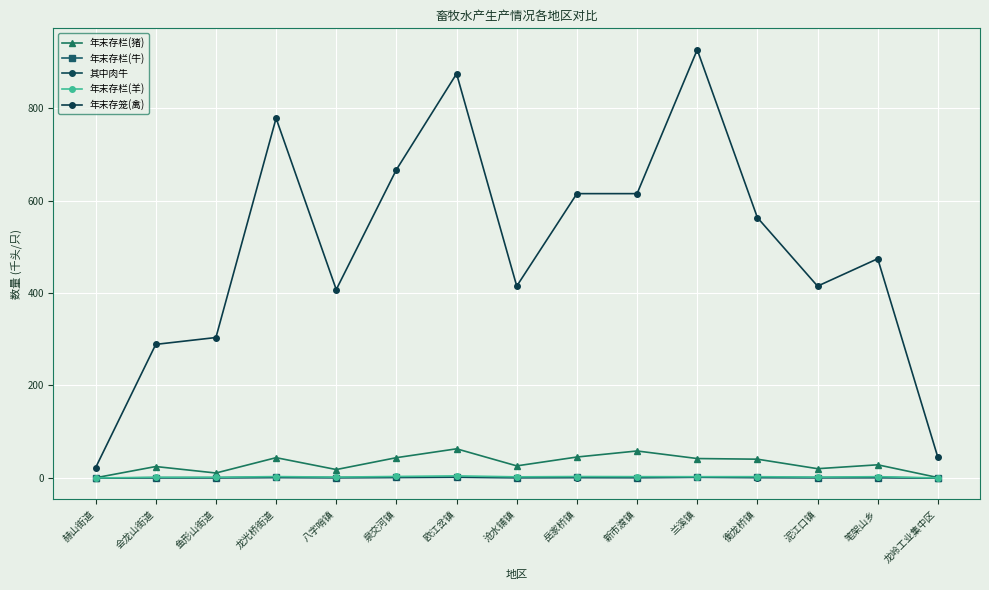

Does the chart have visible grid lines?

Yes